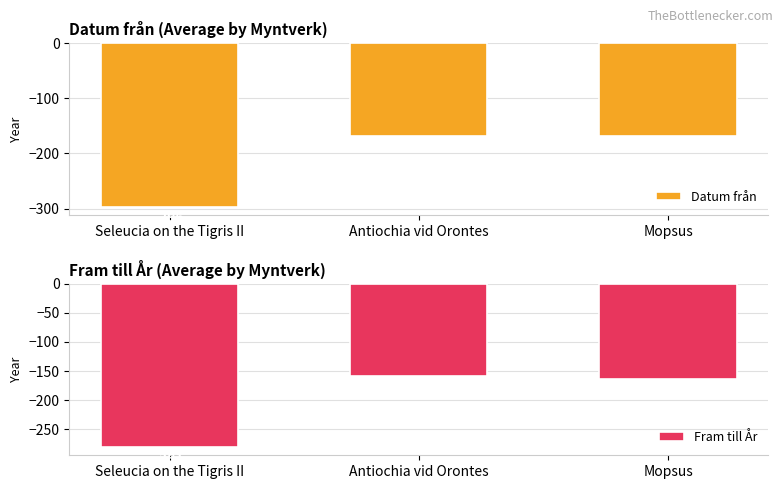

What are all the series names shown in the legend?

Datum från, Fram till År